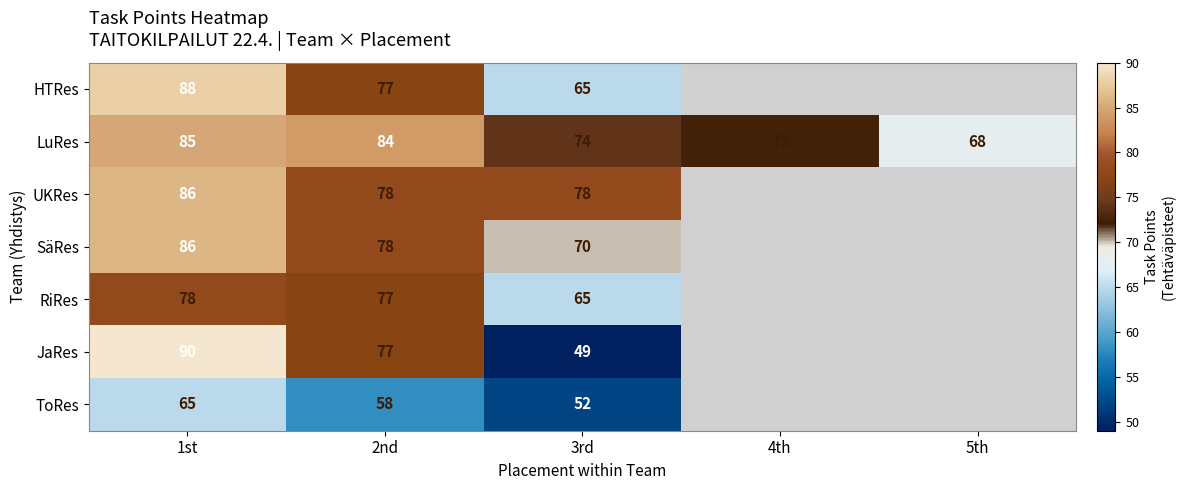

Is it true that JaRes equals 49 at 3rd?

True